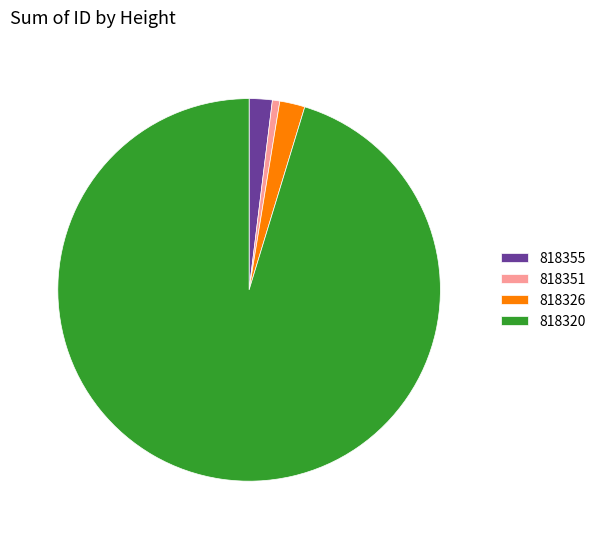

What is the smallest slice in the pie chart?

818351